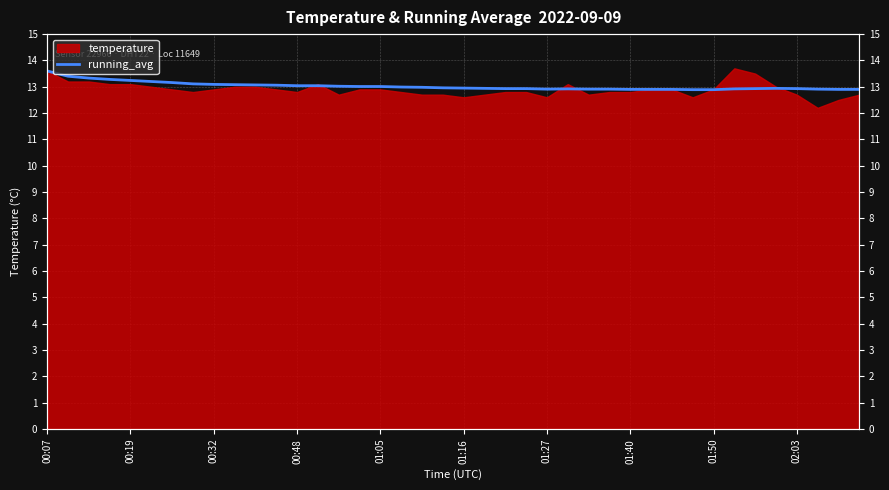

The value at 17 is 13.0. True or false?

True